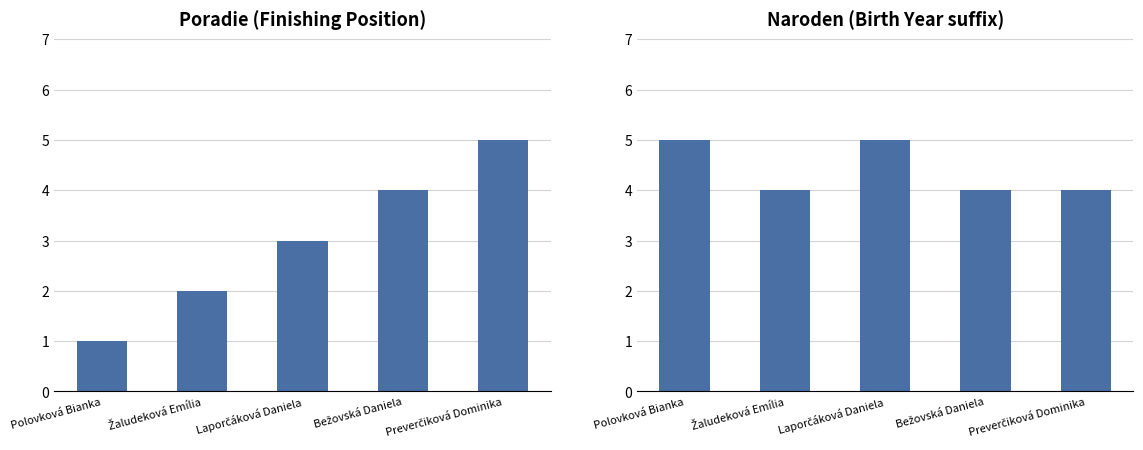

What position from the right is Laporčáková Daniela?

3